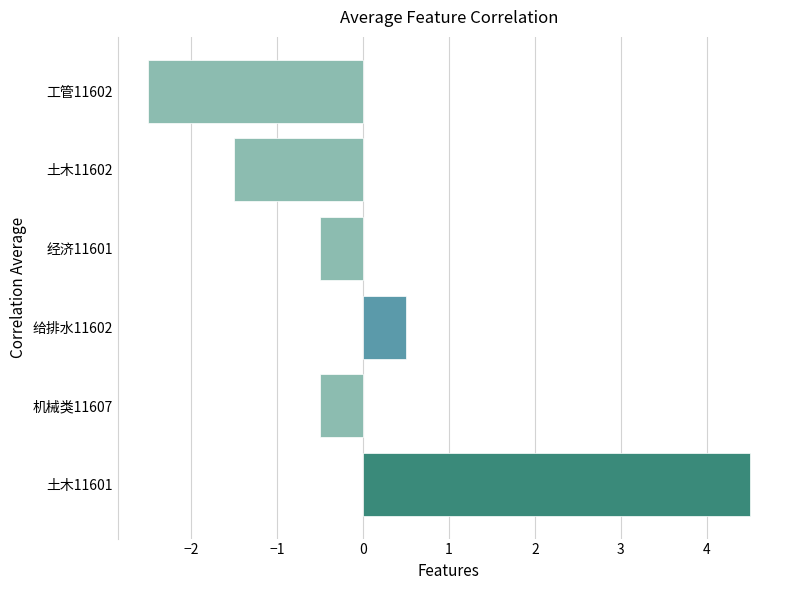

At which label is the value closest to 1?

给排水11602